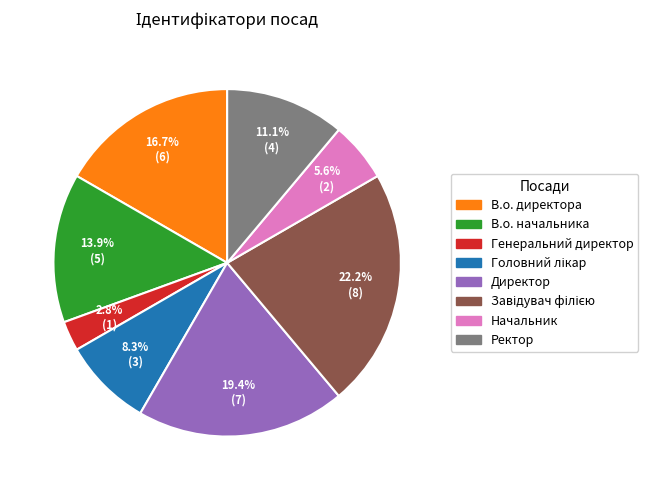

To the nearest percent, what is the difference between the largest and smallest slice percentages?

19%